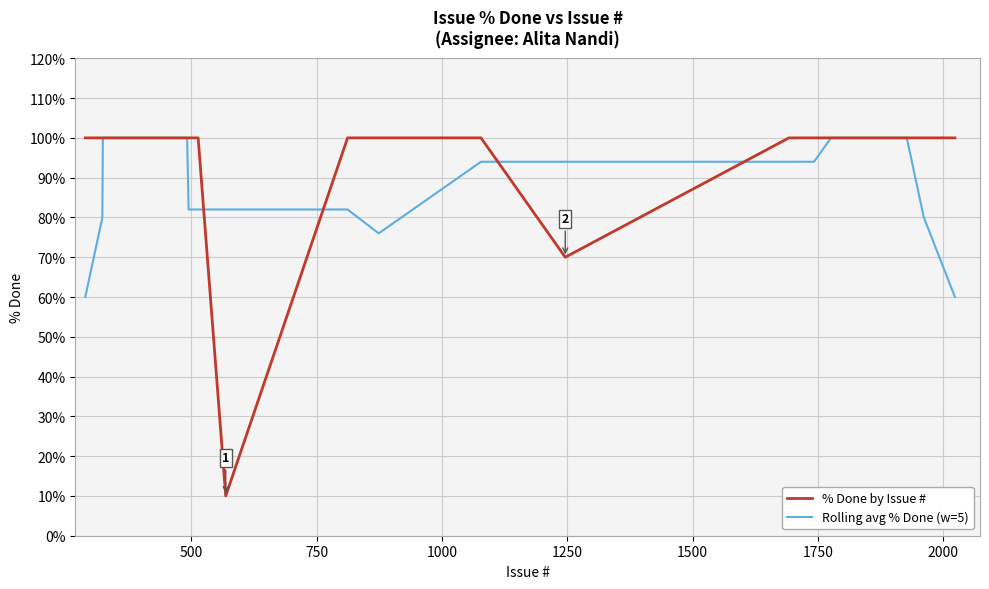

What is the minimum value shown in the chart?

10